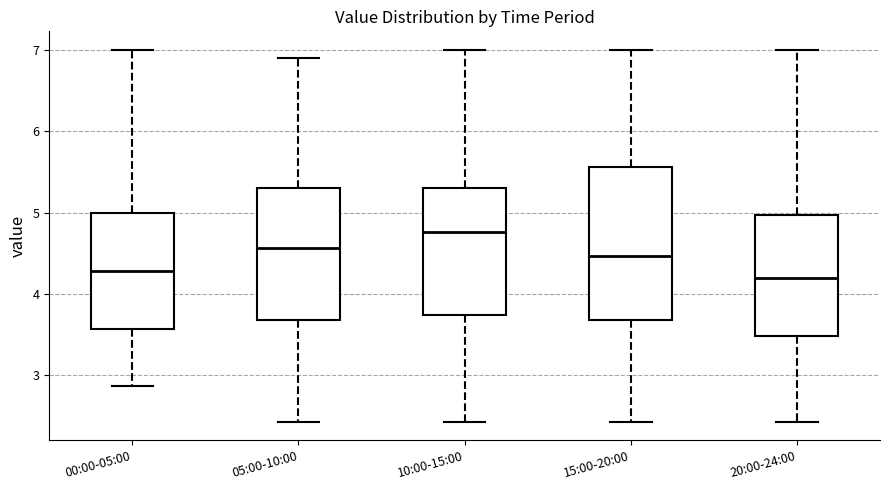

Which box's median line is the highest?

10:00-15:00